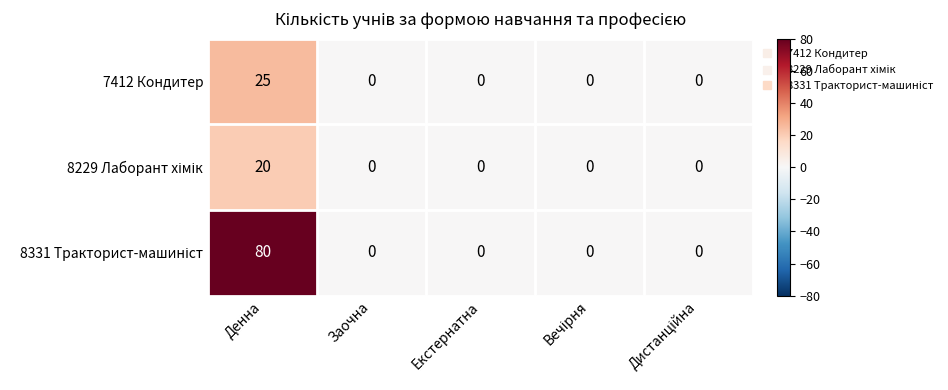

What is the average value of the 7412 Кондитер series?

5